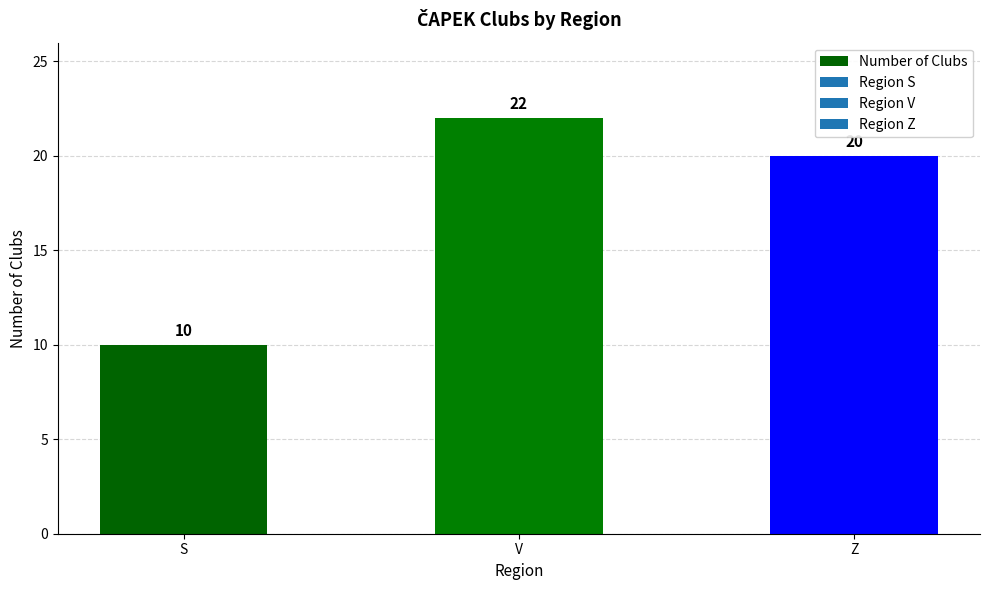

List the labels in order of value, largest first.

V, Z, S